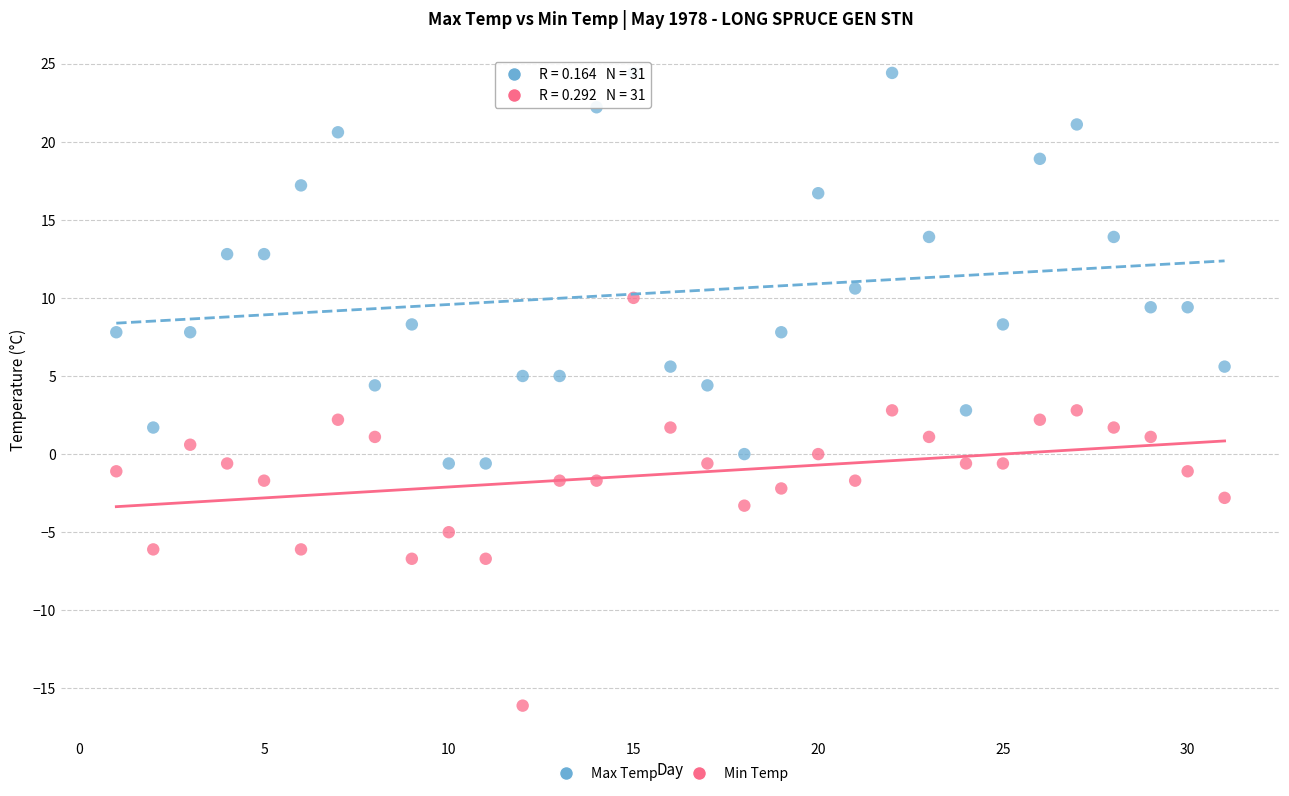

Which series contains the lowest Y value?

Min Temp